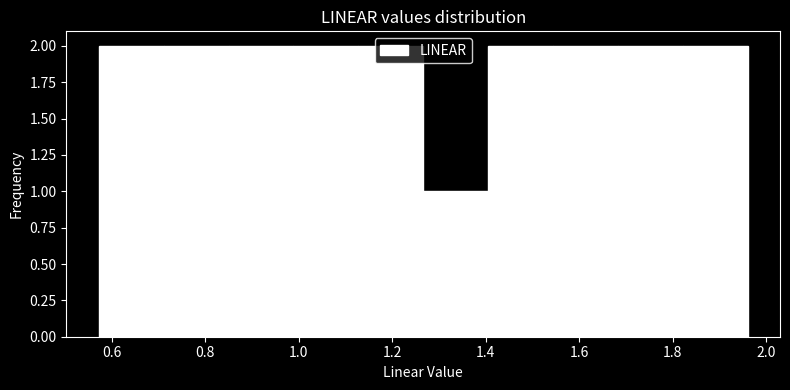

Reading left to right, transcribe this chart: for each bar, give the range it covers on the x-axis and its height. Neither the bar edges nor the heights are printed on the chart, so give them approximately, as read against the axes.

0.58 to 0.72: 2
0.72 to 0.86: 2
0.86 to 0.98: 2
0.98 to 1.12: 2
1.12 to 1.26: 2
1.26 to 1.40: 1
1.40 to 1.54: 2
1.54 to 1.68: 2
1.68 to 1.82: 2
1.82 to 1.96: 2